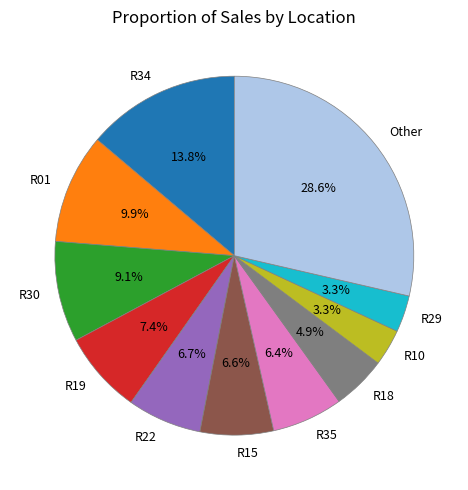

Count the number of slices in the pie.

11